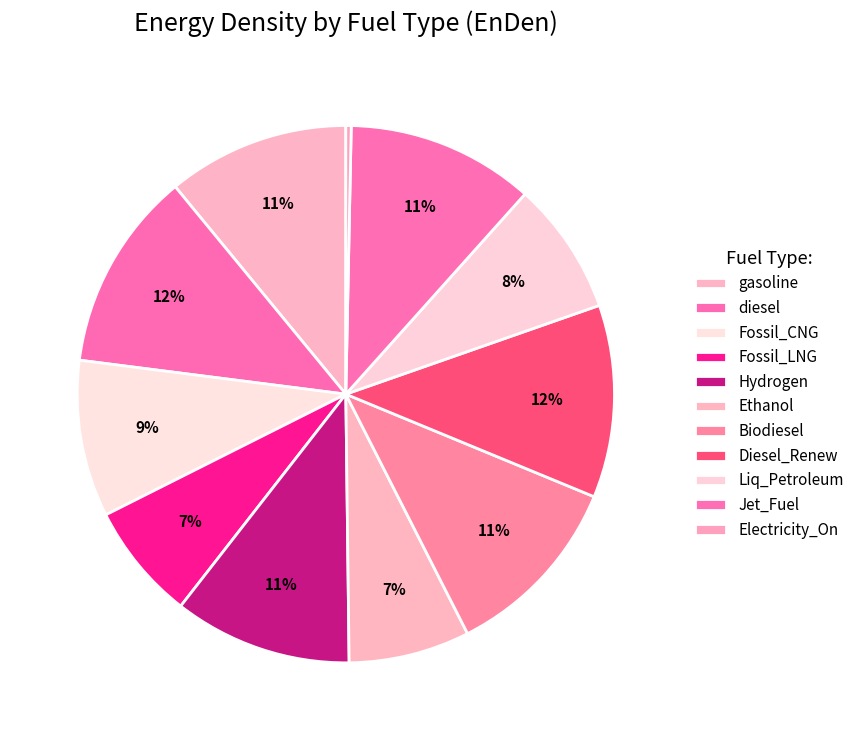

Rank the categories by value from highest to lowest.

diesel, Diesel_Renew, Jet_Fuel, Biodiesel, gasoline, Hydrogen, Fossil_CNG, Liq_Petroleum, Ethanol, Fossil_LNG, Electricity_On